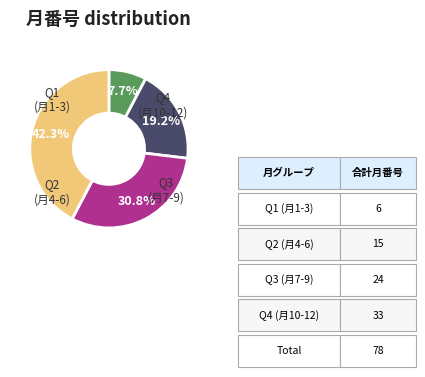

How many slices are in this pie chart?

4